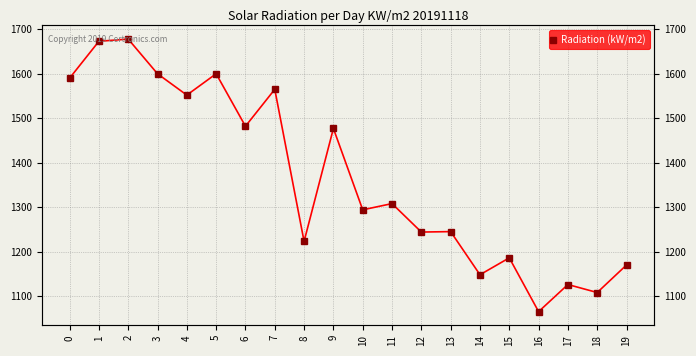

What is the greatest value displayed?

1678